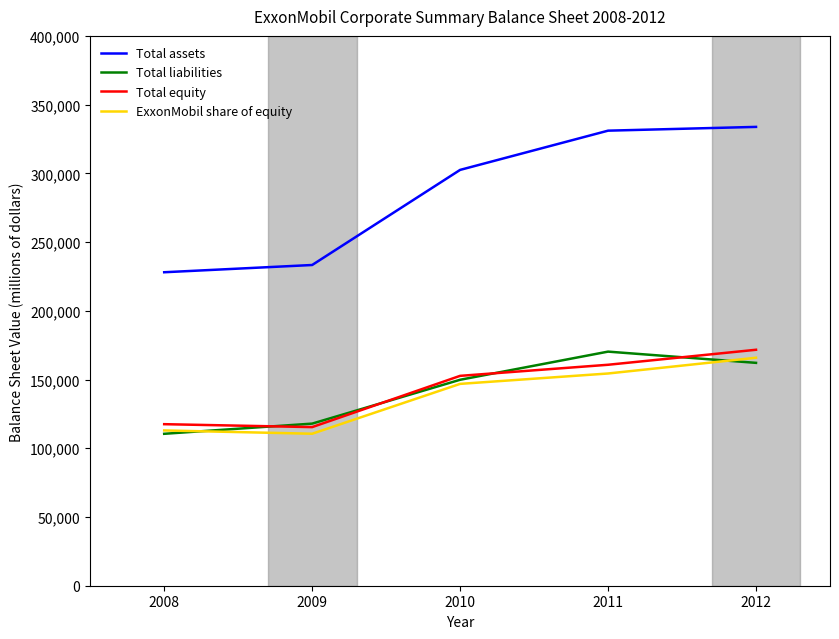

Between 2012 and 2009, which is larger?

2012